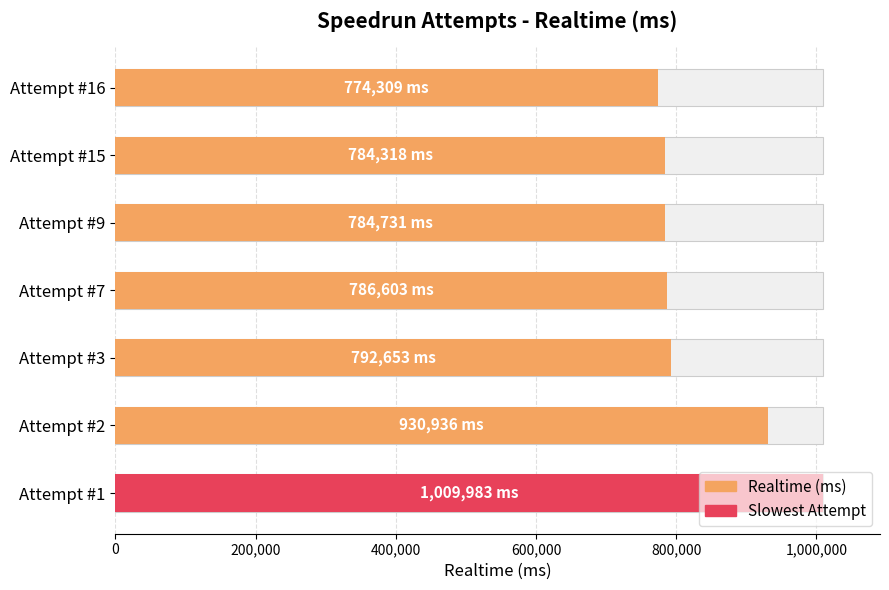

Does the chart contain stacked bars?

No